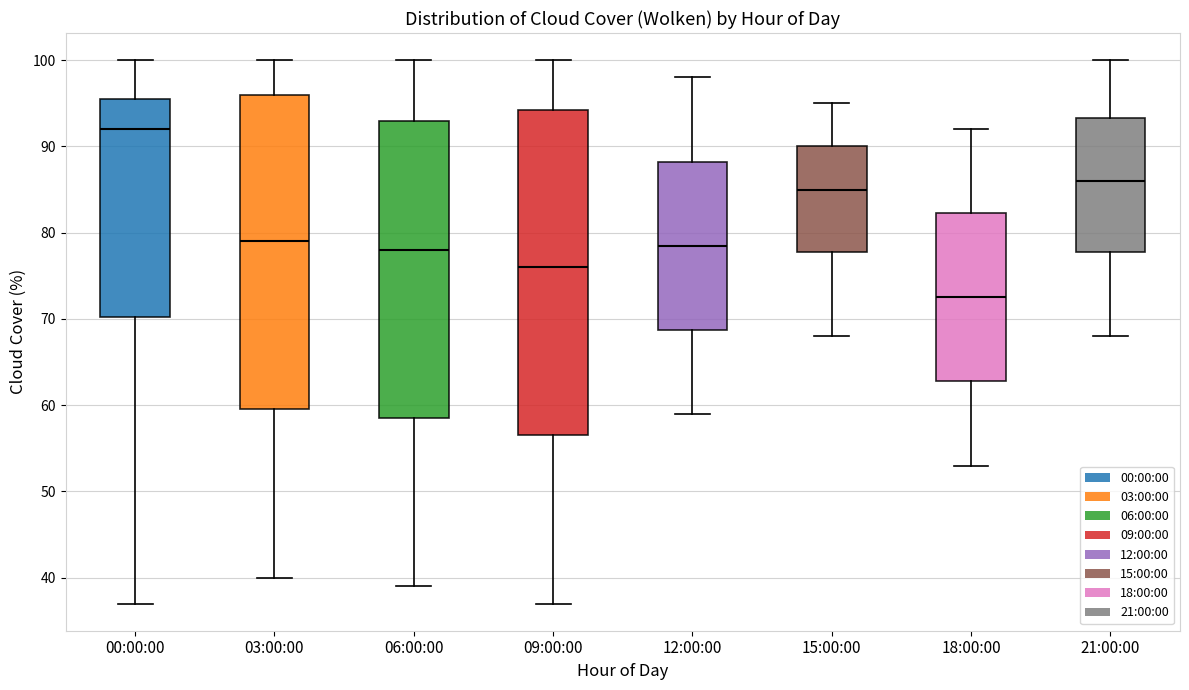

Reading left to right, read every box against the y-axis: the position of its median line, the range the box covers, and the ends of its whiskers. The values are not printed on the chart, so give them approximately, as read against the axis.

00:00:00: median 92, box 70 to 96, whiskers 37 to 100
03:00:00: median 79, box 60 to 96, whiskers 40 to 100
06:00:00: median 78, box 59 to 93, whiskers 39 to 100
09:00:00: median 76, box 57 to 94, whiskers 37 to 100
12:00:00: median 79, box 69 to 88, whiskers 59 to 98
15:00:00: median 85, box 78 to 90, whiskers 68 to 95
18:00:00: median 73, box 63 to 82, whiskers 53 to 92
21:00:00: median 86, box 78 to 93, whiskers 68 to 100